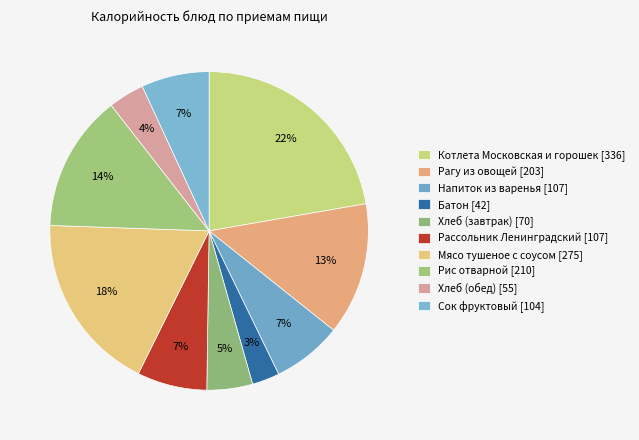

How many segments does this pie chart have?

10